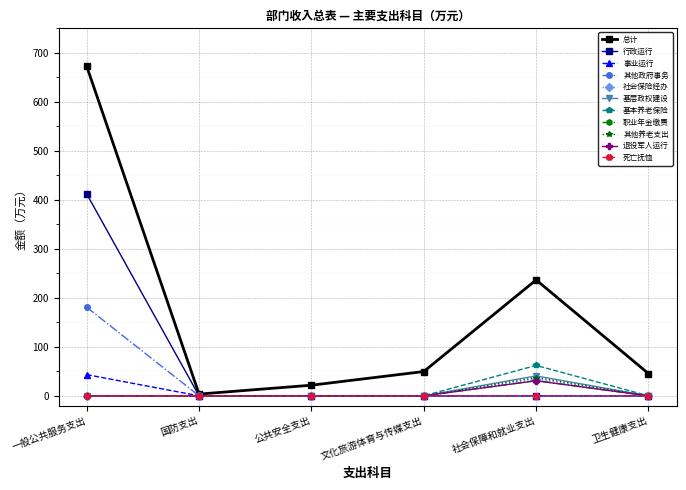

What position from the left is 社会保障和就业支出?

5